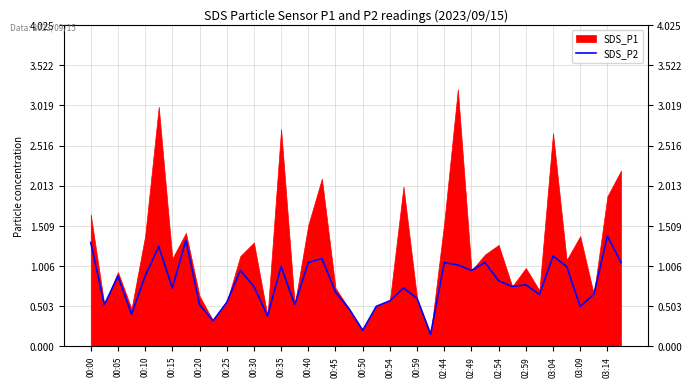

Where is the first local minimum?

00:05